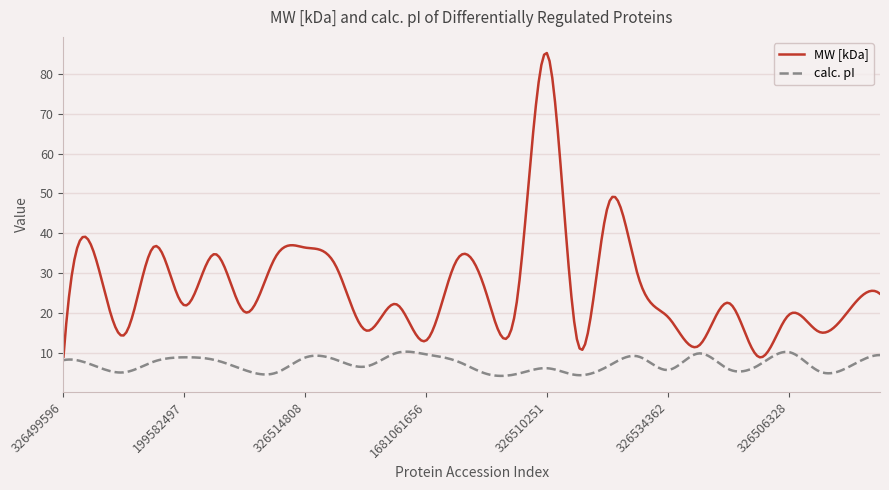

Rank the series by their maximum value, from highest to lowest.

MW [kDa], calc. pI